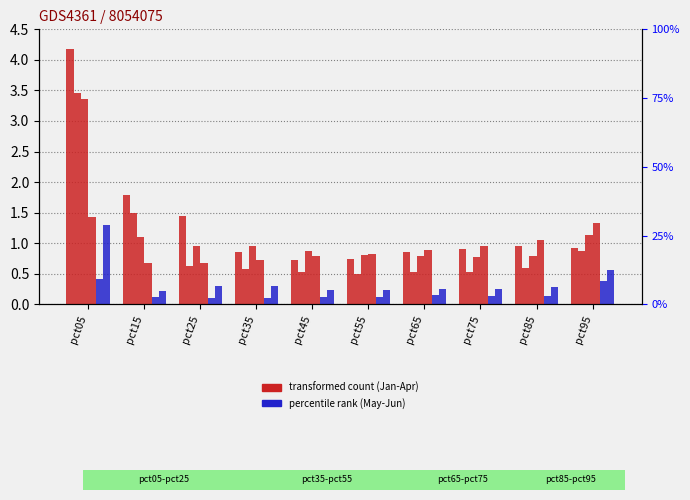

Does the chart contain any negative values?

No